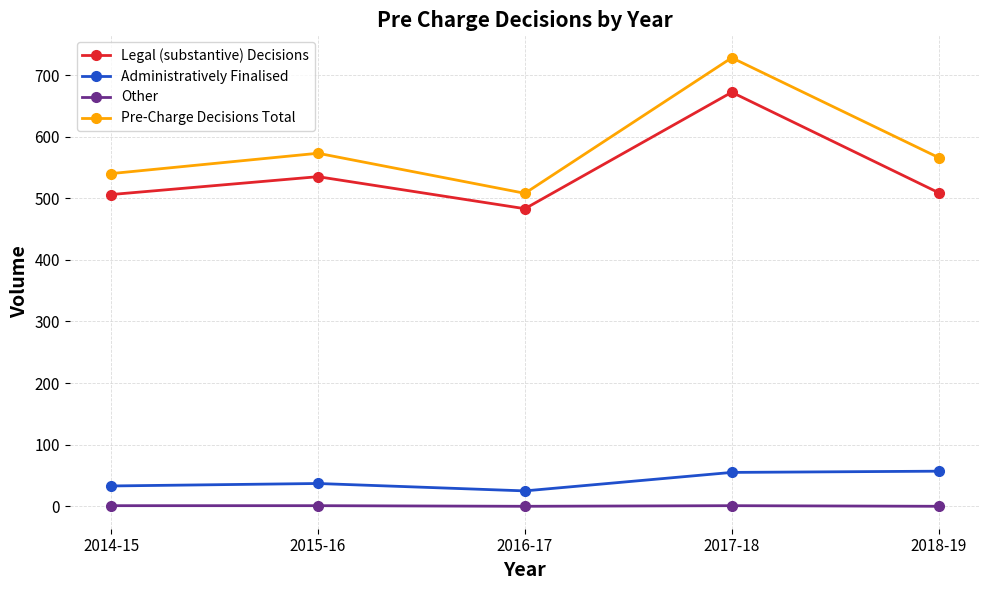

What position from the right is 2014-15?

5